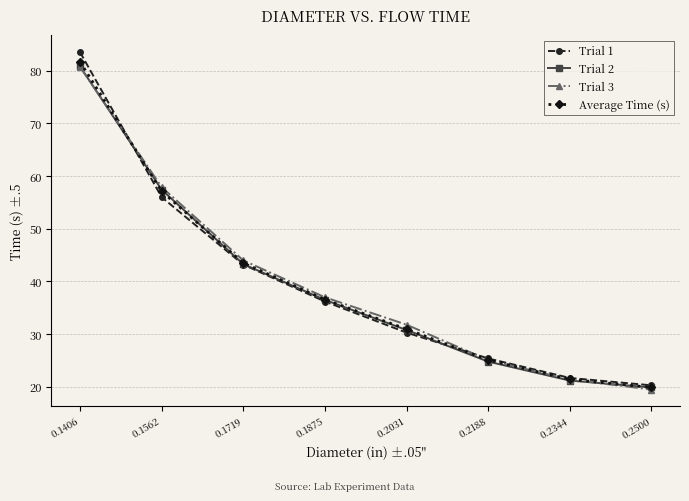

Rank the categories by Trial 2 value from lowest to highest.

0.2500, 0.2344, 0.2188, 0.2031, 0.1875, 0.1719, 0.1562, 0.1406